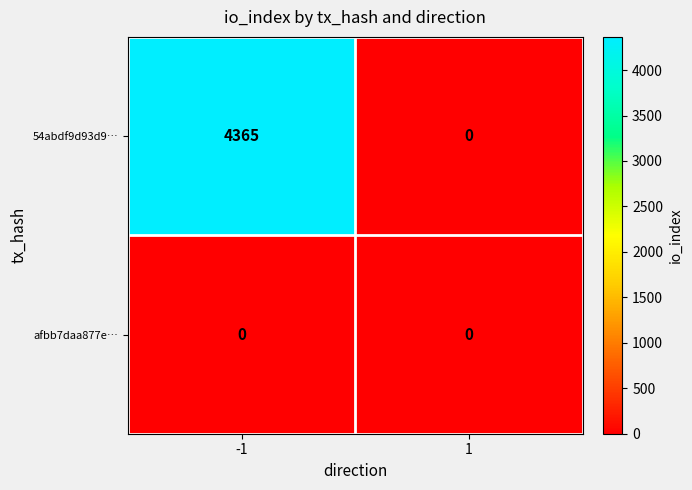

List the series in order of their overall mean, highest first.

54abdf9d93d9…, afbb7daa877e…